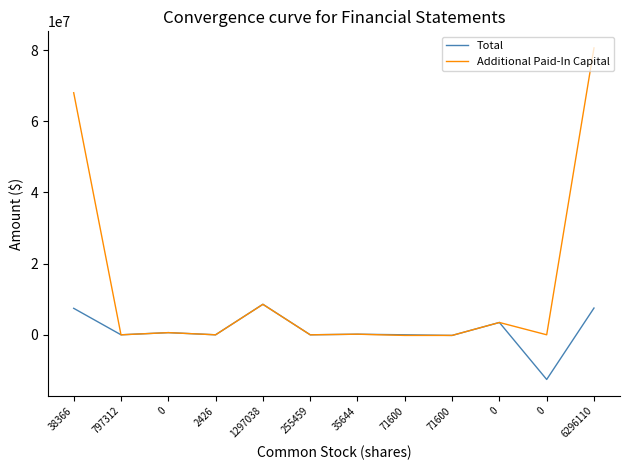

Where is Additional Paid-In Capital nearest to the value 40208290?

38366